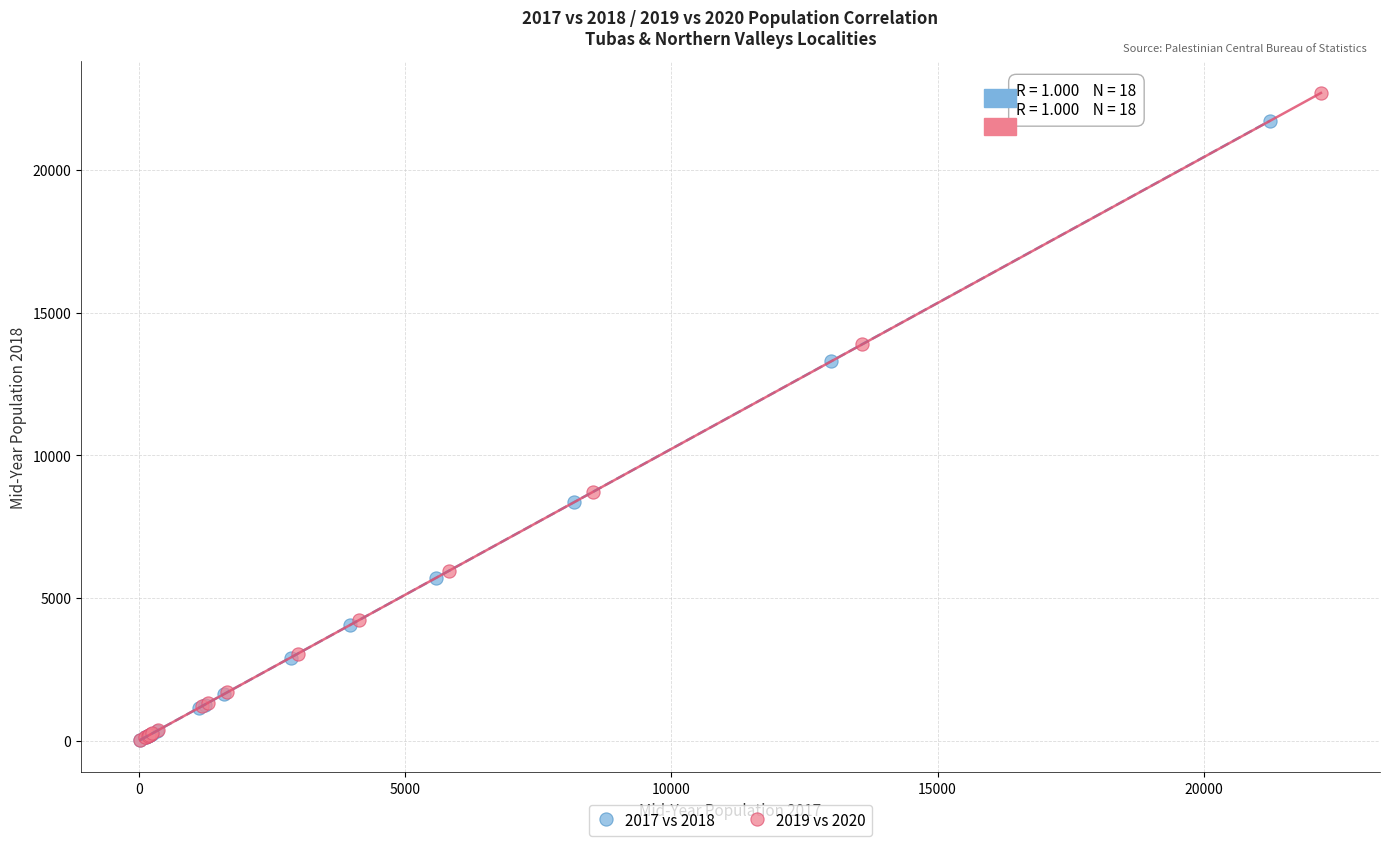

Which series has the largest Y range (max minus min)?

2019 vs 2020